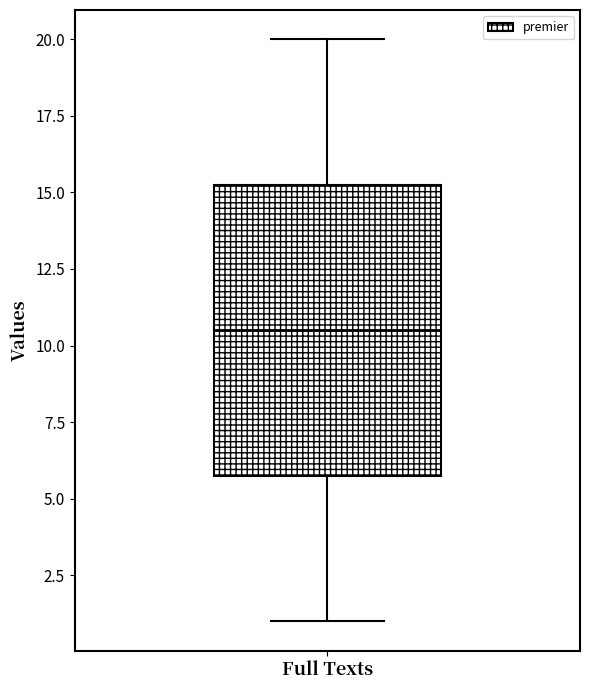

Read this box plot against the y-axis: the position of the median line, the range covered by the box, and the ends of both whiskers. The values are not printed on the chart, so give them approximately, as read against the axis.

median 10.5, box 6.0 to 15.5, whiskers 1.0 to 20.0